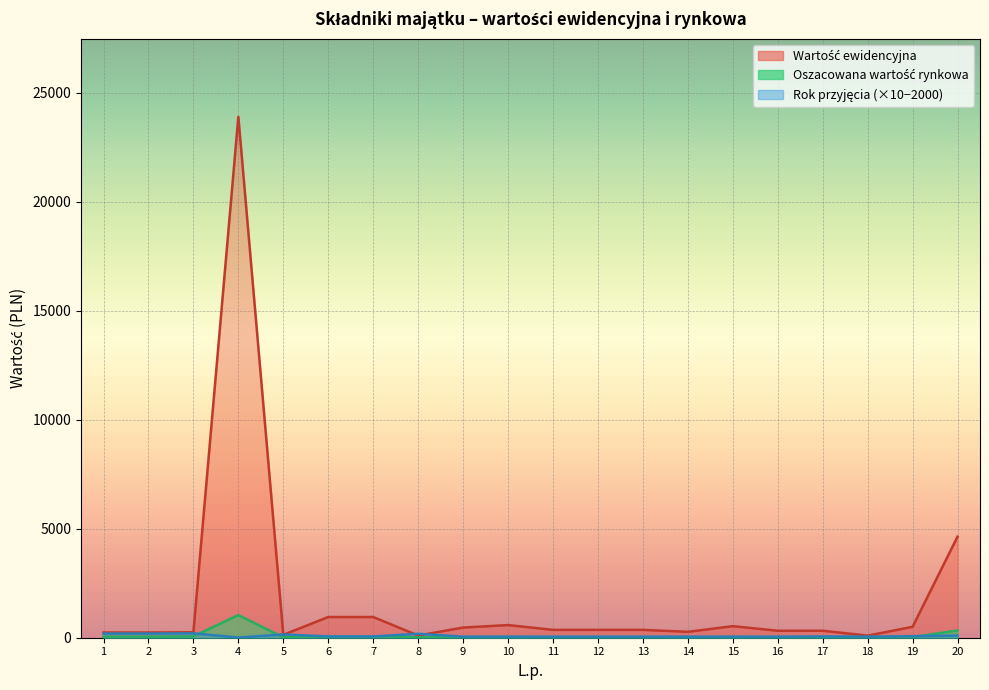

What is the lowest value of the Wartość ewidencyjna series?

95.0